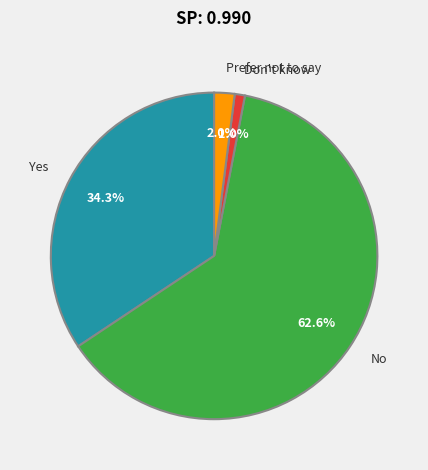

True or false: Don't know accounts for 1% of the total.

True